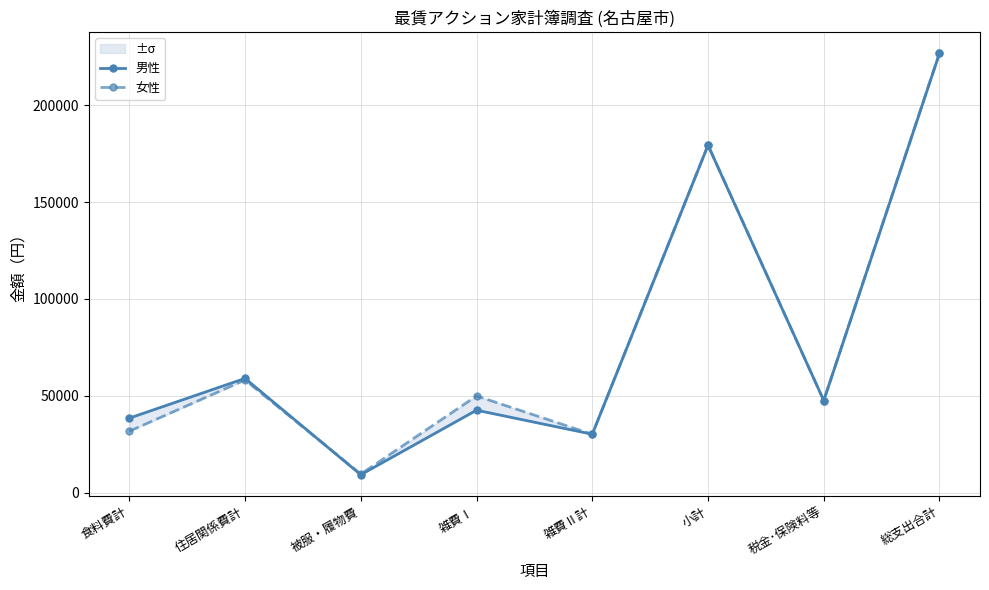

True or false: 男性 has a value of 38457 at 食料費計.

True